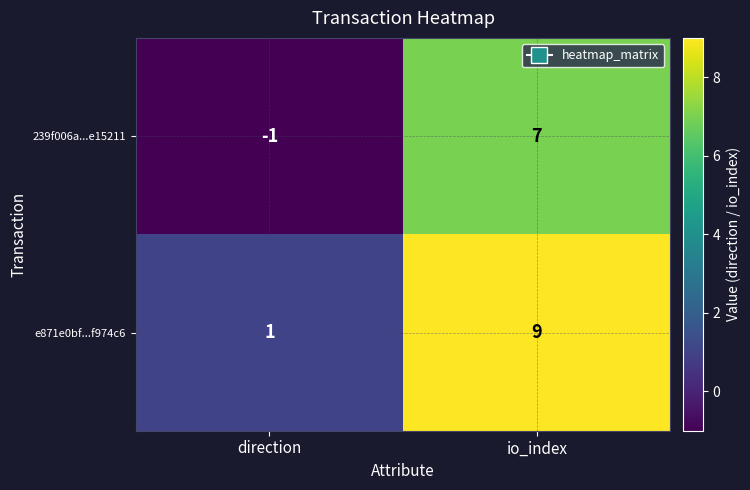

Reading right to left, list all the values displayed in this chart.

239f006a...e15211: 7	-1
e871e0bf...f974c6: 9	1